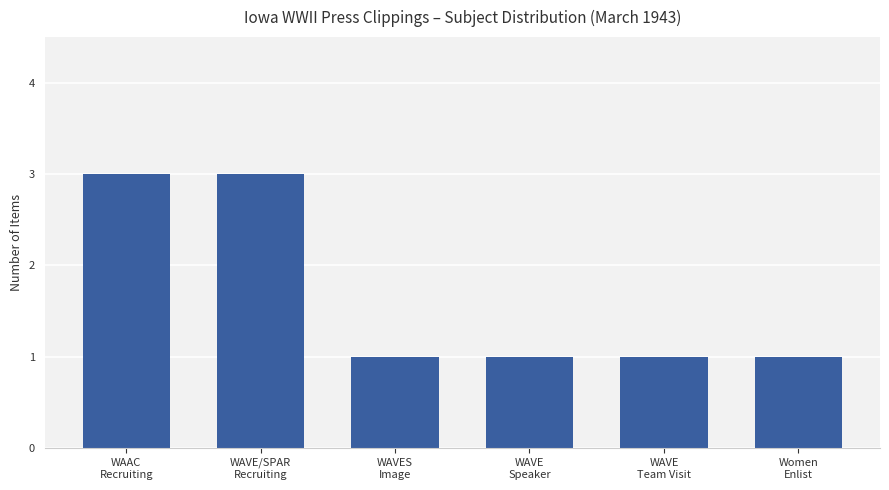

What is the value of the 3rd bar from the left?

1